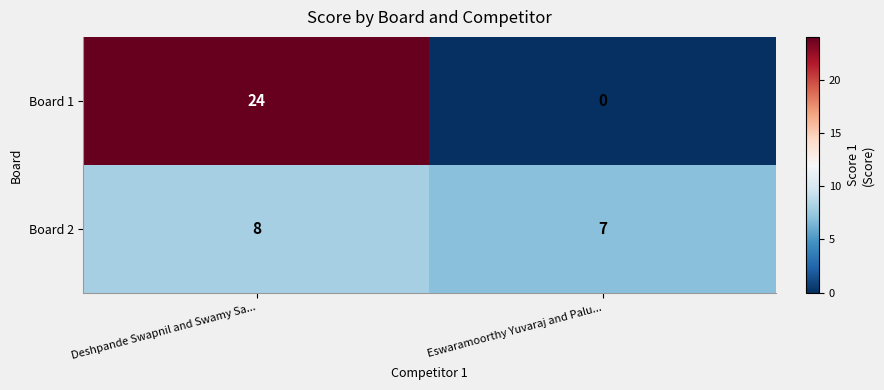

Where is Board 2 nearest to the value 7?

Eswaramoorthy Yuvaraj and Palu...